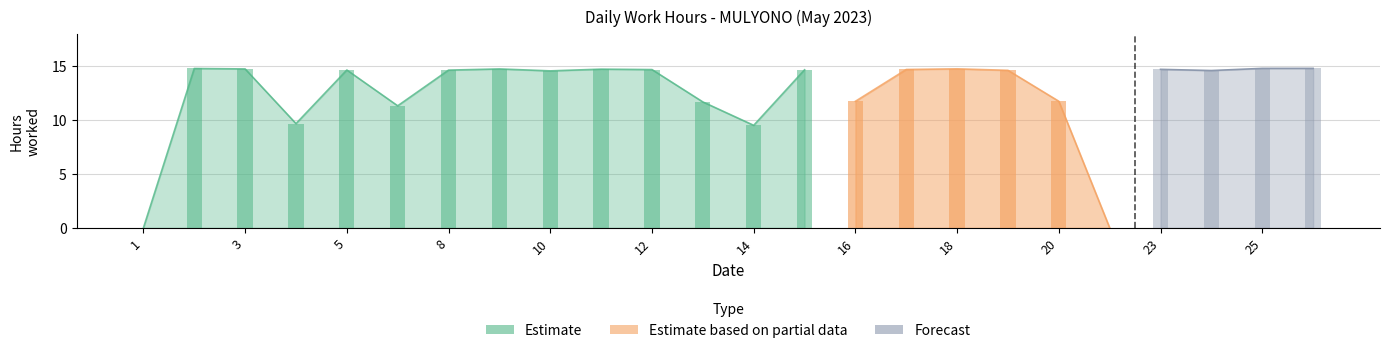

Between 9 and 13, which is larger?

9